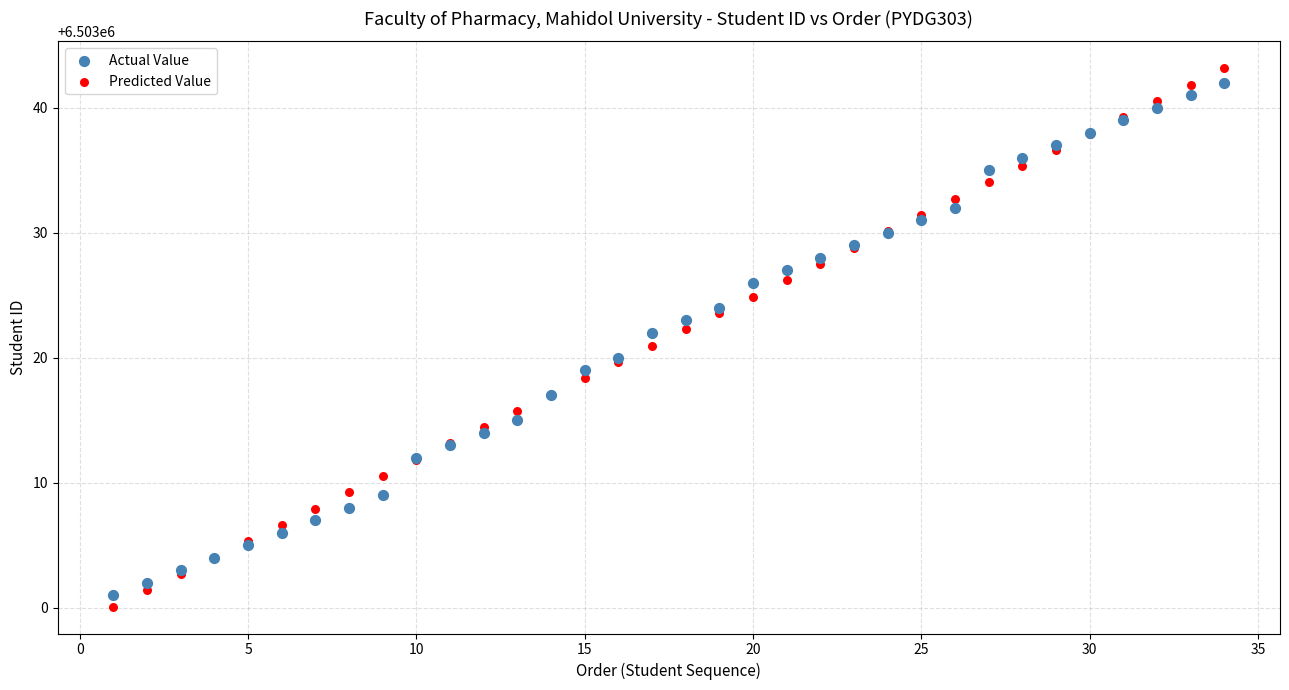

Which series has the largest Y range (max minus min)?

Predicted Value